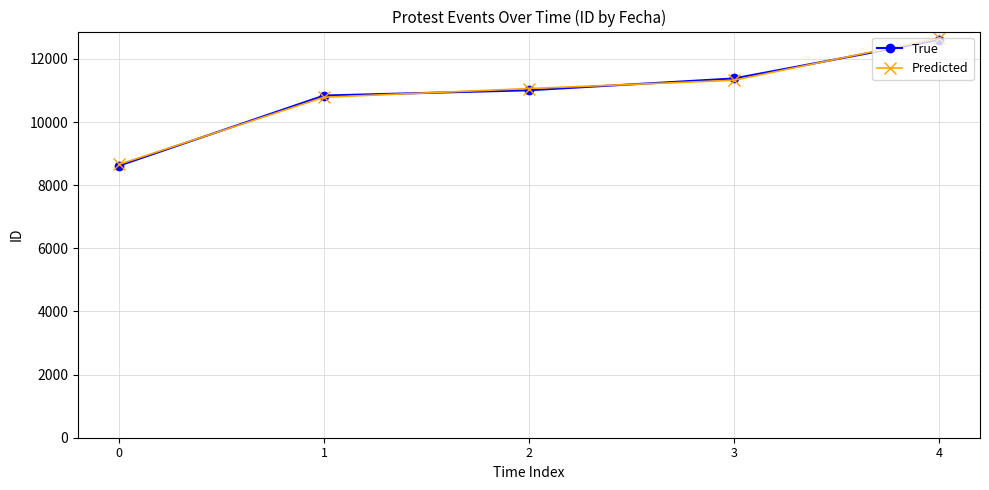

Reading left to right, list all the values displayed in this chart.

True: 8619.0	10842.0	11009.0	11383.0	12604.0
Predicted: 8662.1	10787.8	11064.0	11326.1	12667.0